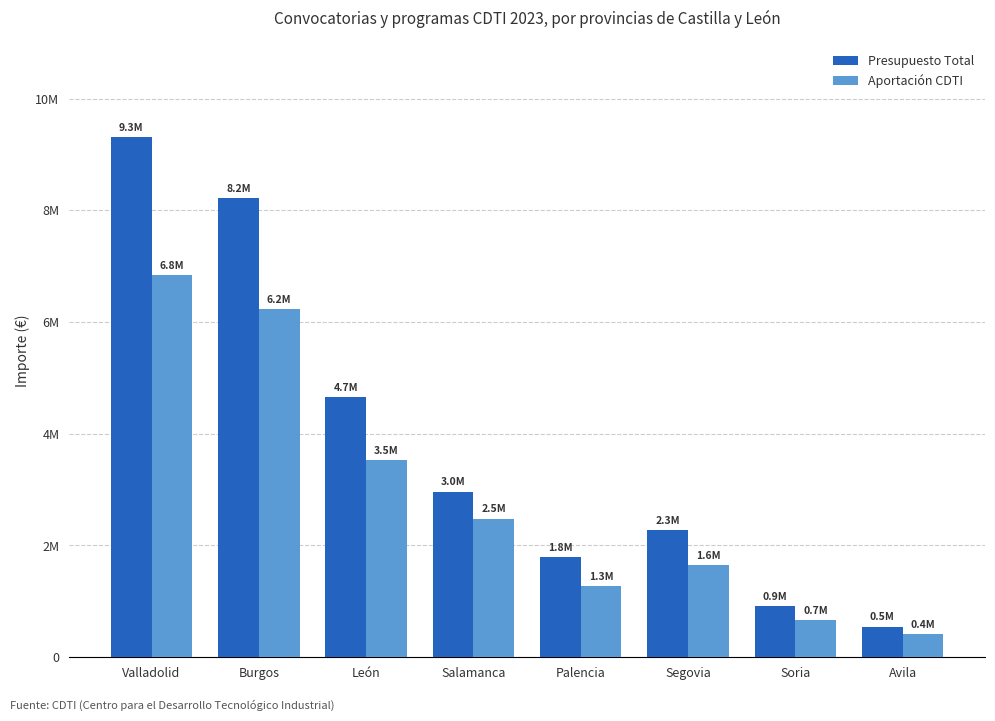

List the series in order of their overall mean, lowest first.

Aportación CDTI, Presupuesto Total